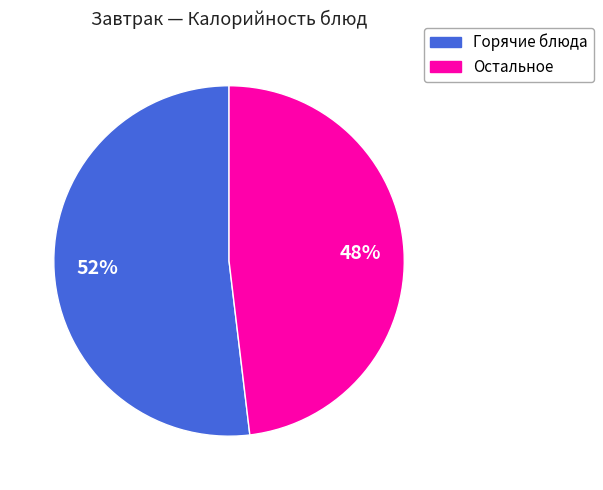

To the nearest percent, what is the difference between the largest and smallest slice percentages?

4%